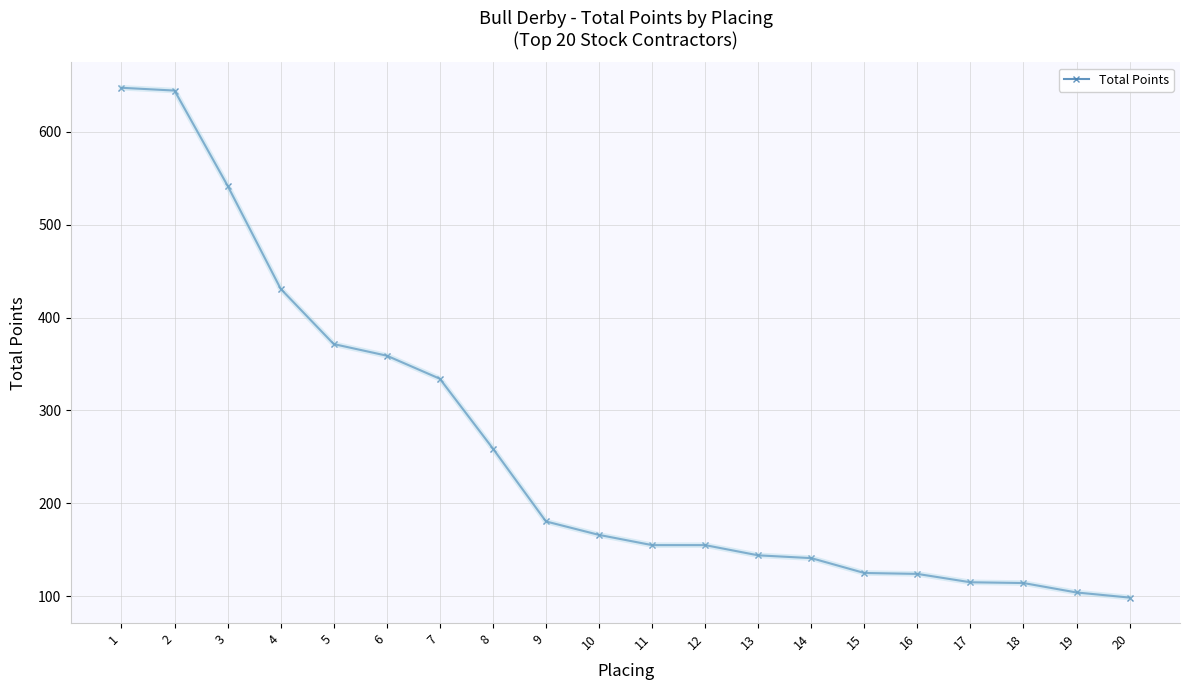

How many lines are shown in the chart?

1